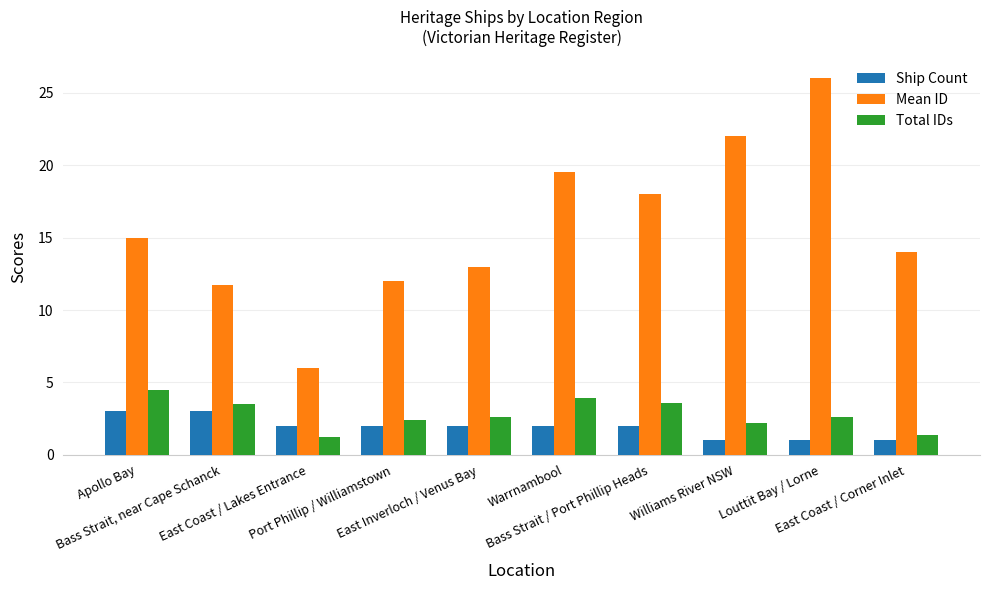

Which series has the largest range (max minus min)?

Mean ID